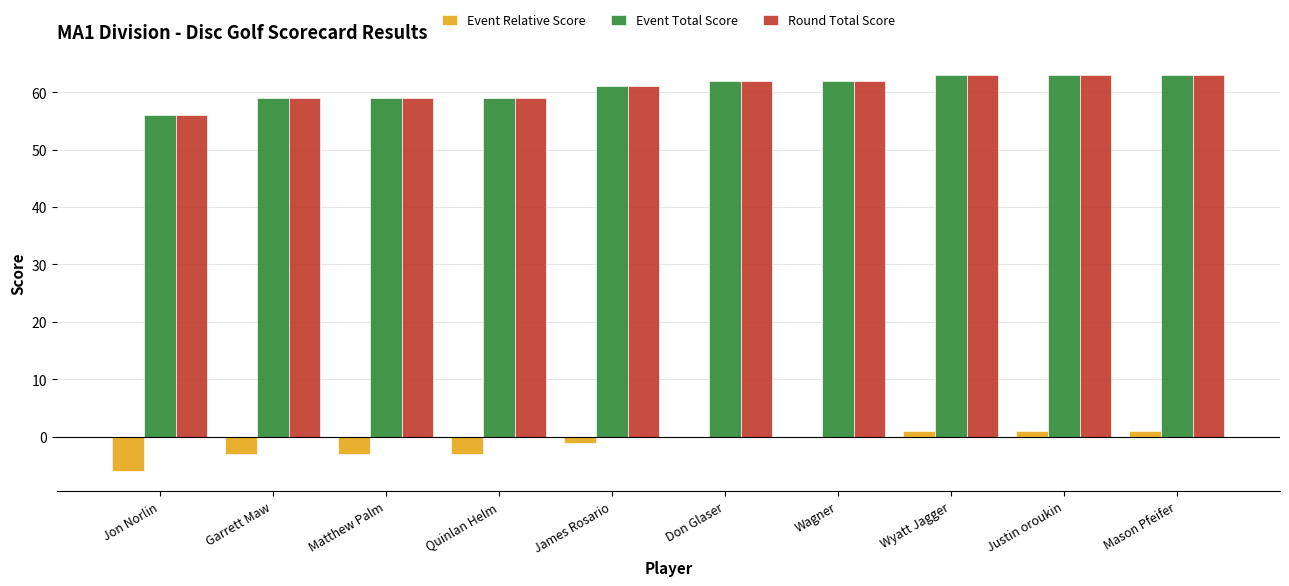

Is the value of Event Relative Score at Quinlan Helm greater than the value of Round Total Score at Mason Pfeifer?

No